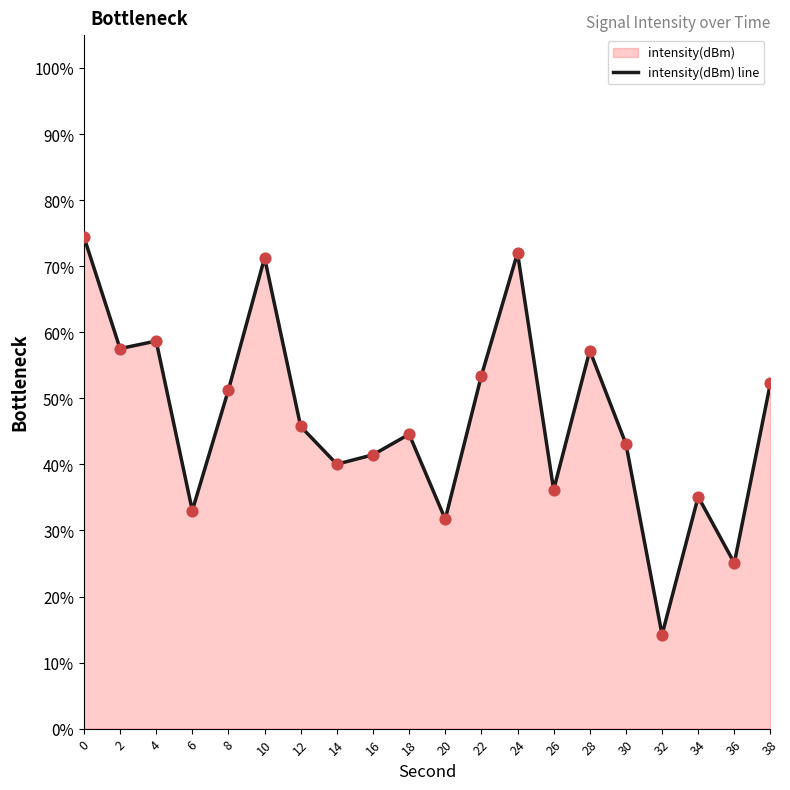

Between 38 and 20, which is larger?

38